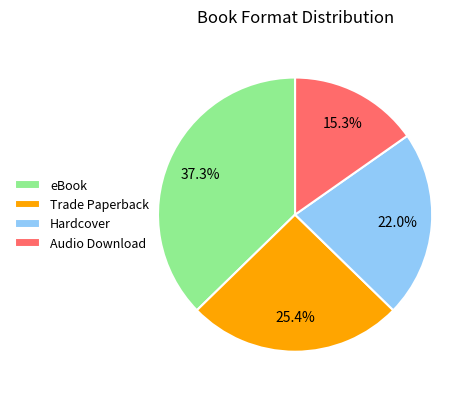

Does Audio Download represent more than half of the total?

No